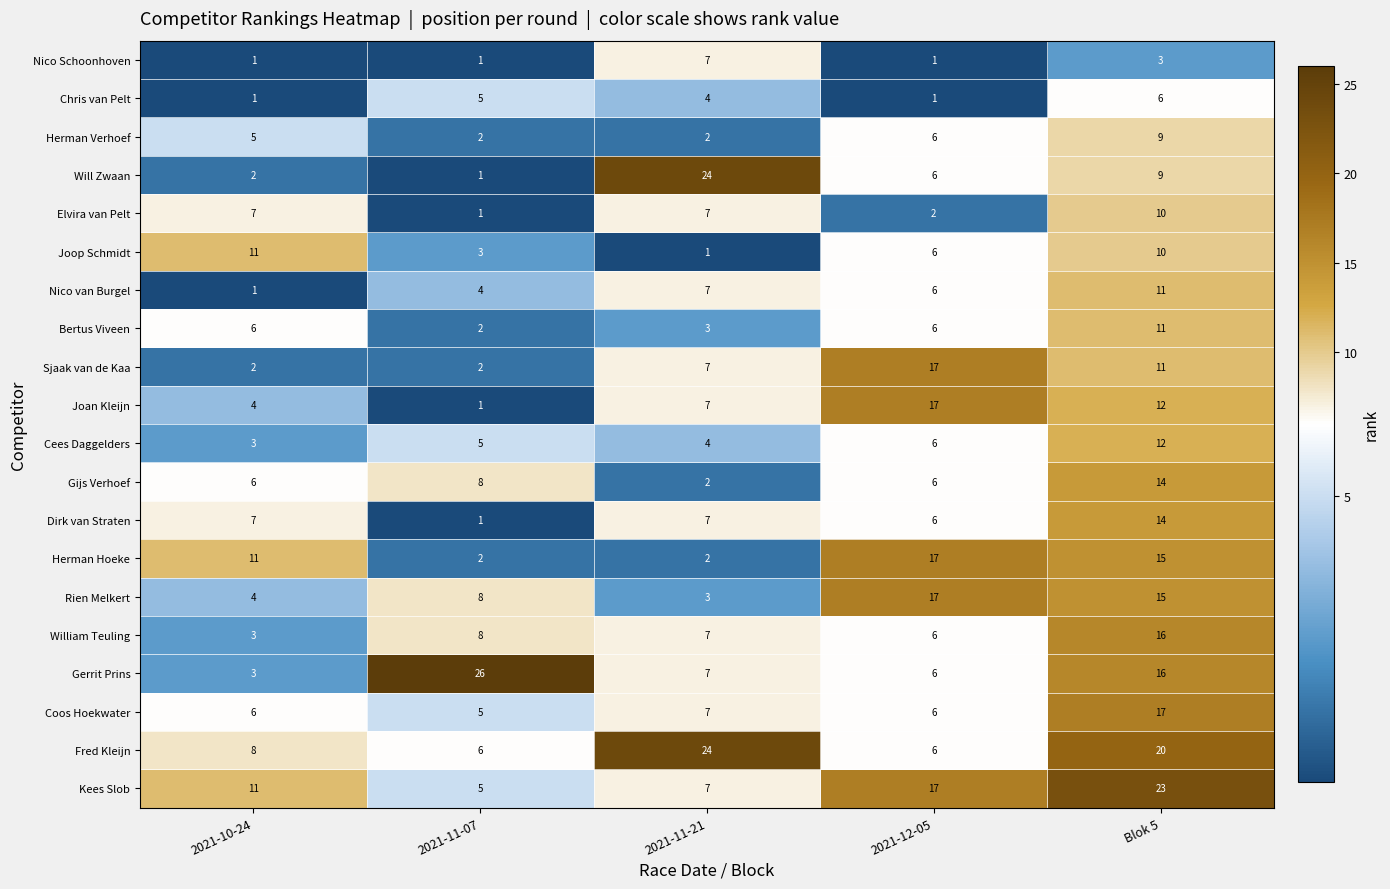

True or false: Elvira van Pelt has a value of 10 at Blok 5.

True